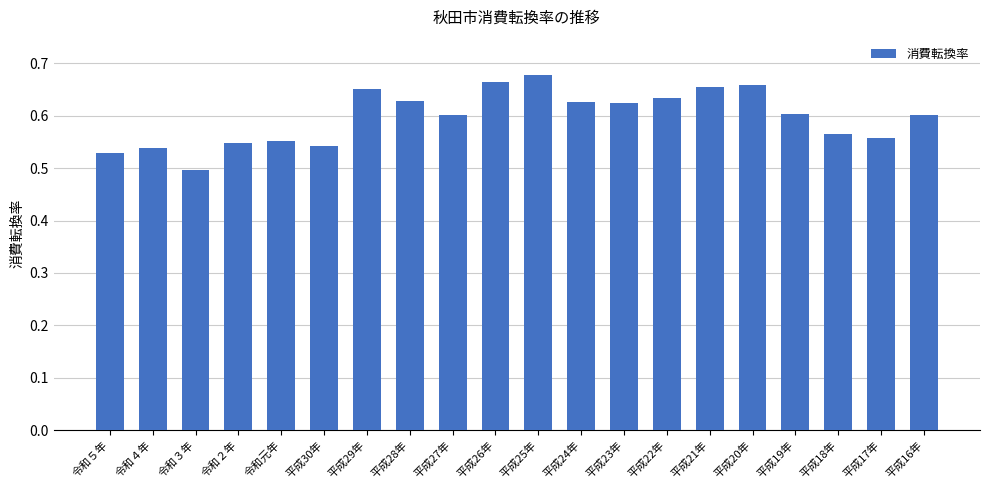

Is it true that the value at 平成18年 is 0.3?

False